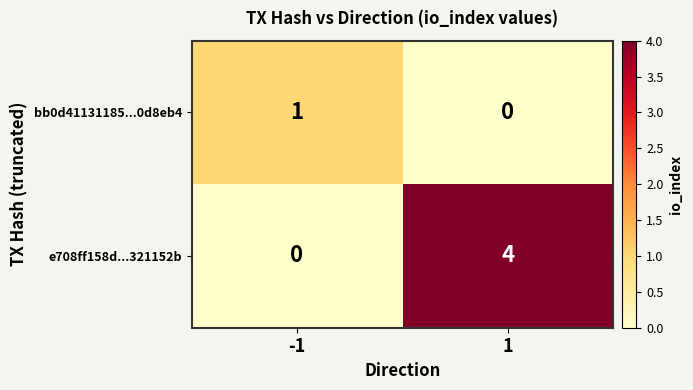

Which series has the largest total across all categories?

e708ff158d...321152b